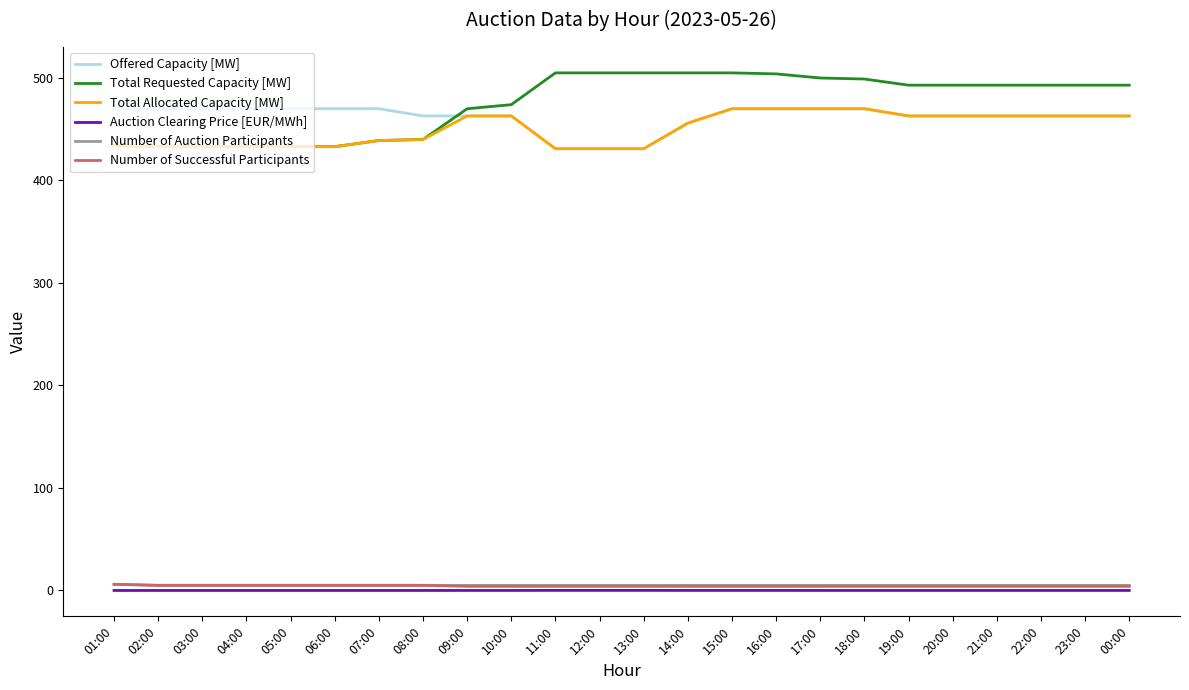

True or false: Total Allocated Capacity [MW] and Auction Clearing Price [EUR/MWh] cross at least once.

False